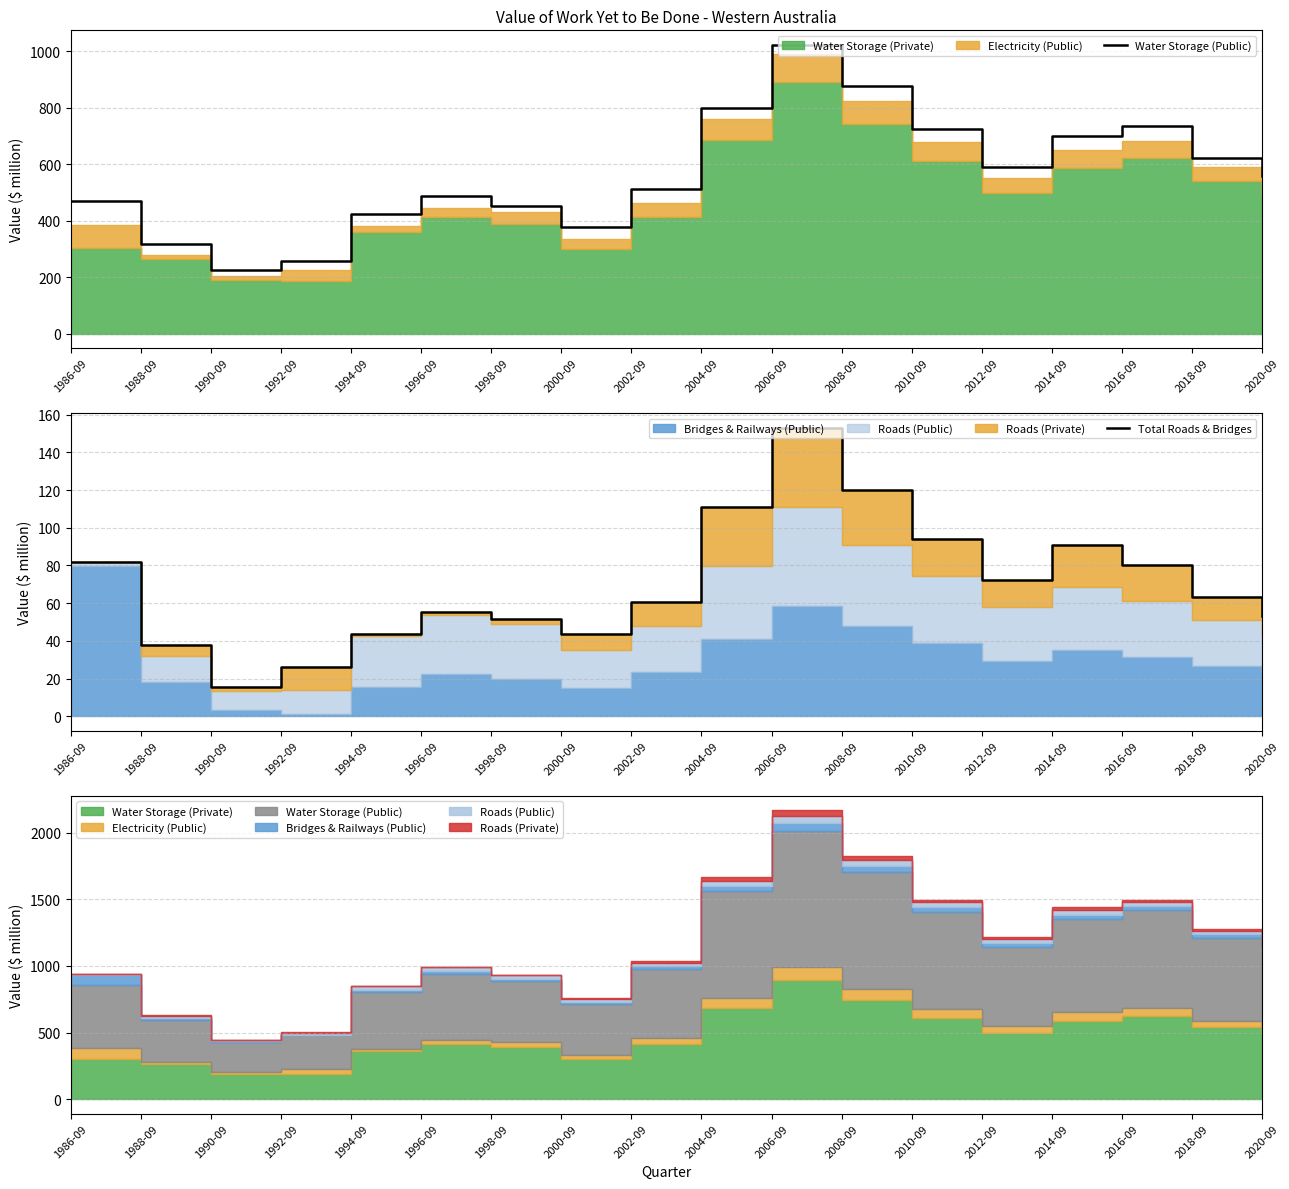

True or false: Total Roads & Bridges and Water Storage (Public) cross at least once.

False